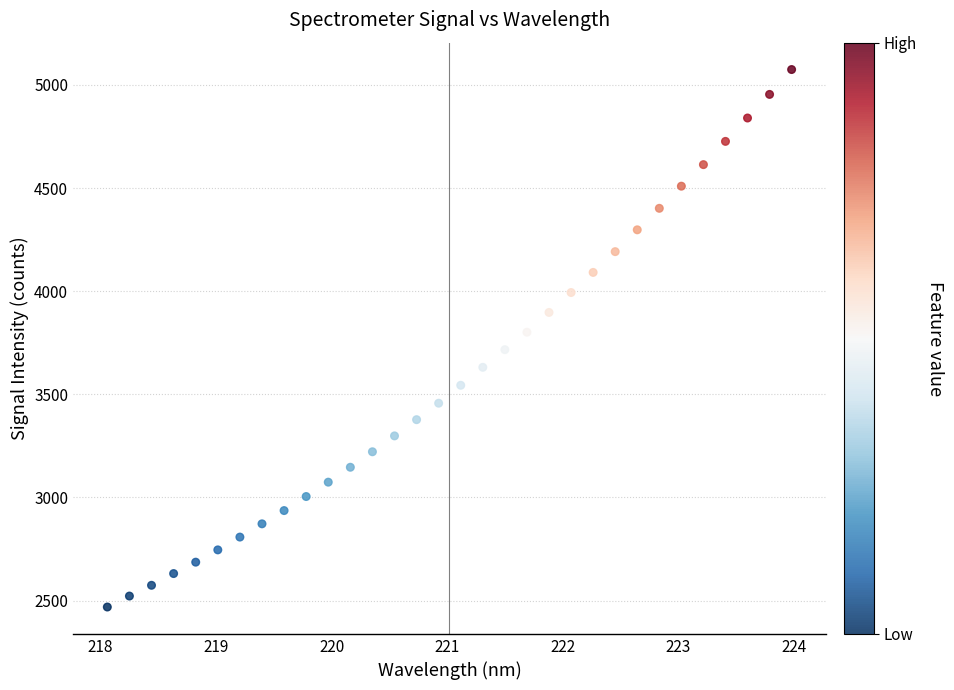

What is the range of X values (max minus min)?

5.9